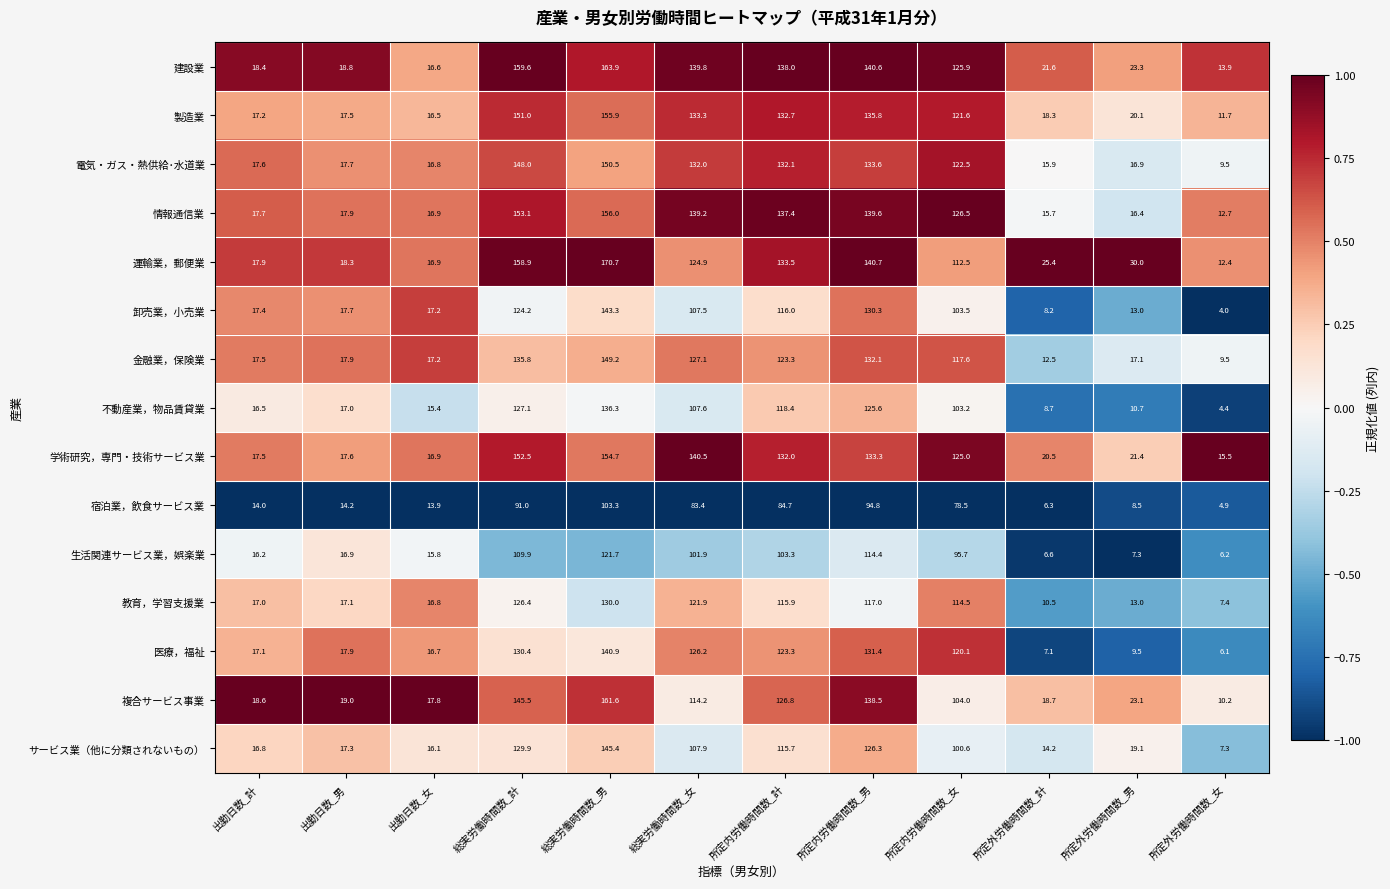

Between 所定内労働時間数_女 and 所定外労働時間数_女, which series saw the biggest shift?

医療，福祉